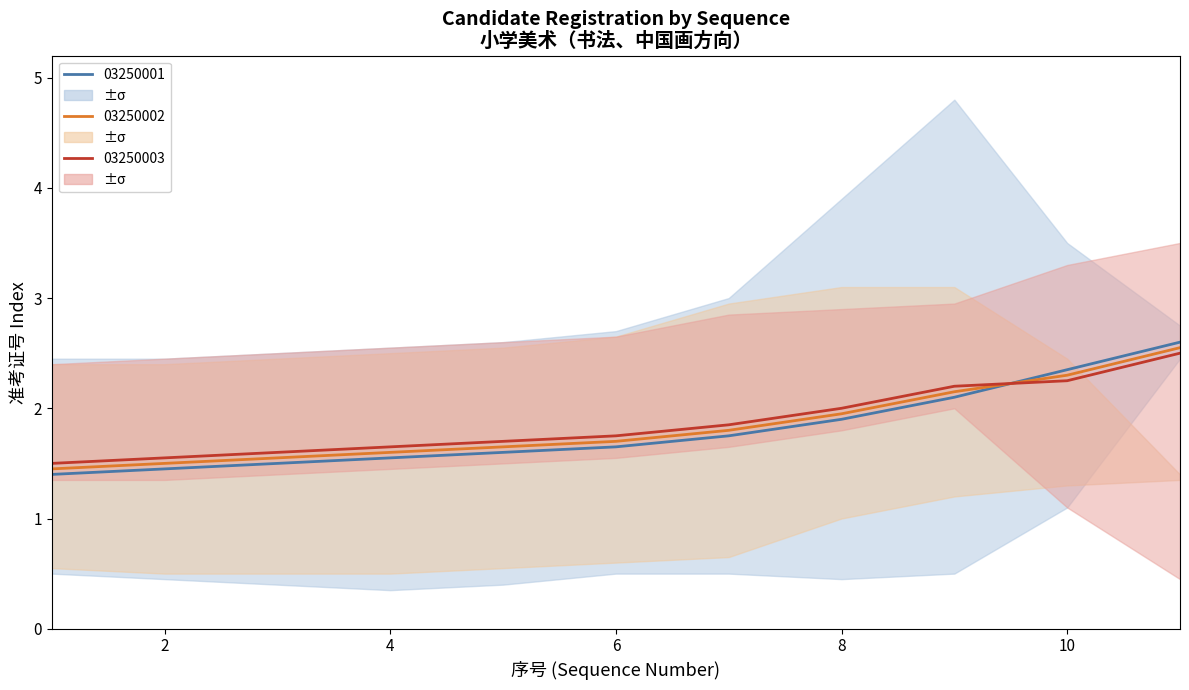

How many series are shown in this chart?

3